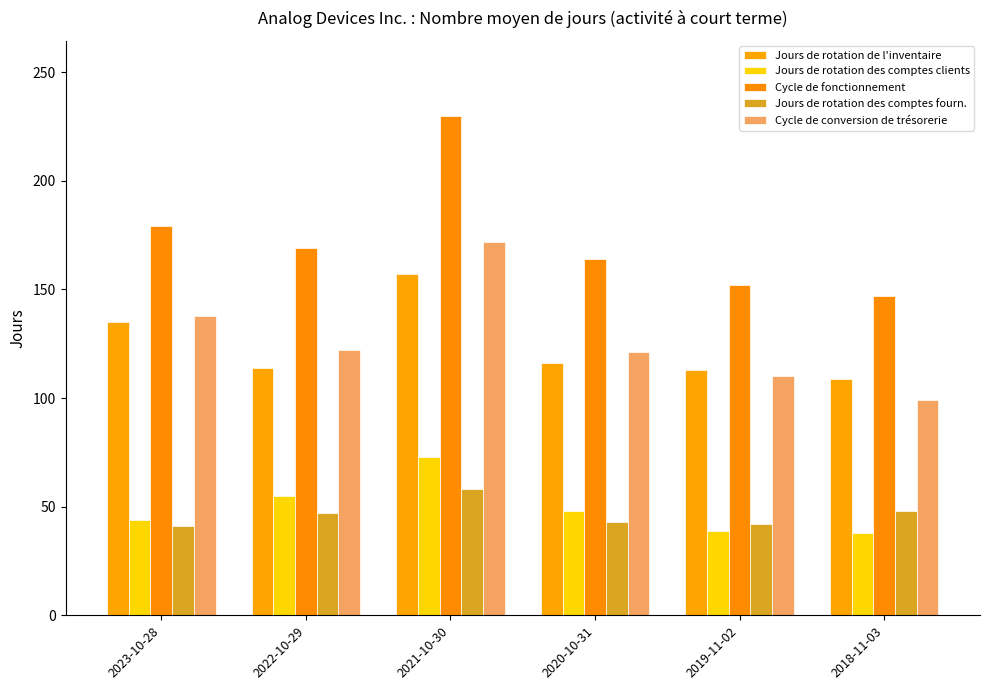

At how many categories does at least one series exceed 149?

5